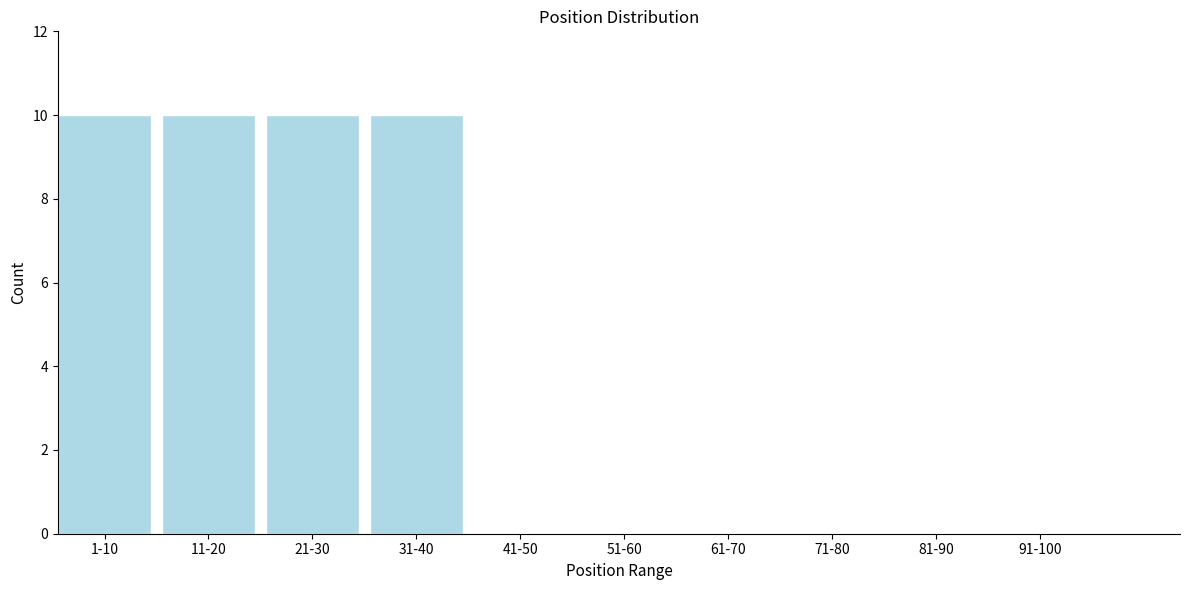

Reading left to right, extract all data points from this chart.

1-10=10	11-20=10	21-30=10	31-40=10	41-50=0	51-60=0	61-70=0	71-80=0	81-90=0	91-100=0